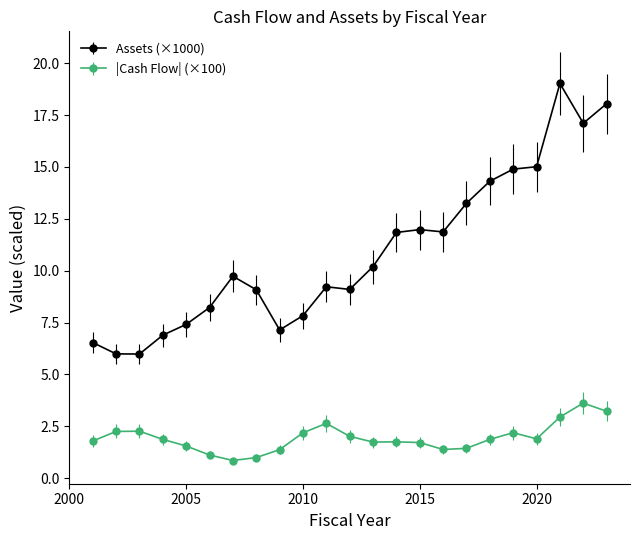

What is the sum of all |Cash Flow| (×100) values?

44.7